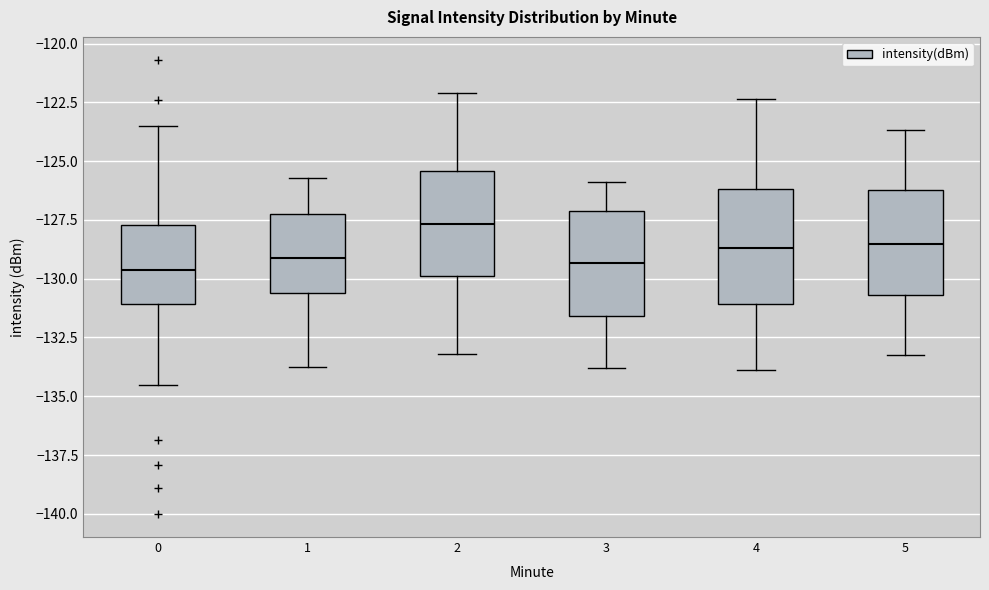

Reading left to right, transcribe this box plot: for each box, give where its median line is, the range the box spans, and where its two whiskers end, as read against the y-axis. The values are not printed on the chart, so give them approximately, as read against the axis.

0: median -129.5, box -131.0 to -127.5, whiskers -134.5 to -123.5
1: median -129.0, box -130.5 to -127.5, whiskers -134.0 to -125.5
2: median -127.5, box -130.0 to -125.5, whiskers -133.0 to -122.0
3: median -129.5, box -131.5 to -127.0, whiskers -134.0 to -126.0
4: median -128.5, box -131.0 to -126.0, whiskers -134.0 to -122.5
5: median -128.5, box -130.5 to -126.0, whiskers -133.0 to -123.5